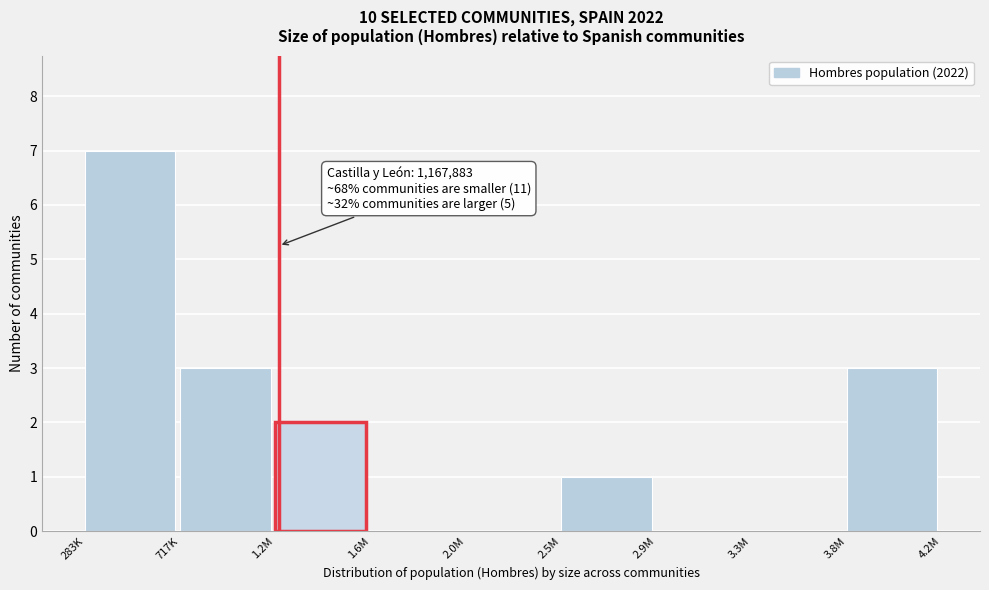

Reading right to left, extract all data points from this chart.

3.8M=3	3.3M=0	2.9M=0	2.5M=1	2.0M=0	1.6M=0	1.2M=2	717K=3	283K=7